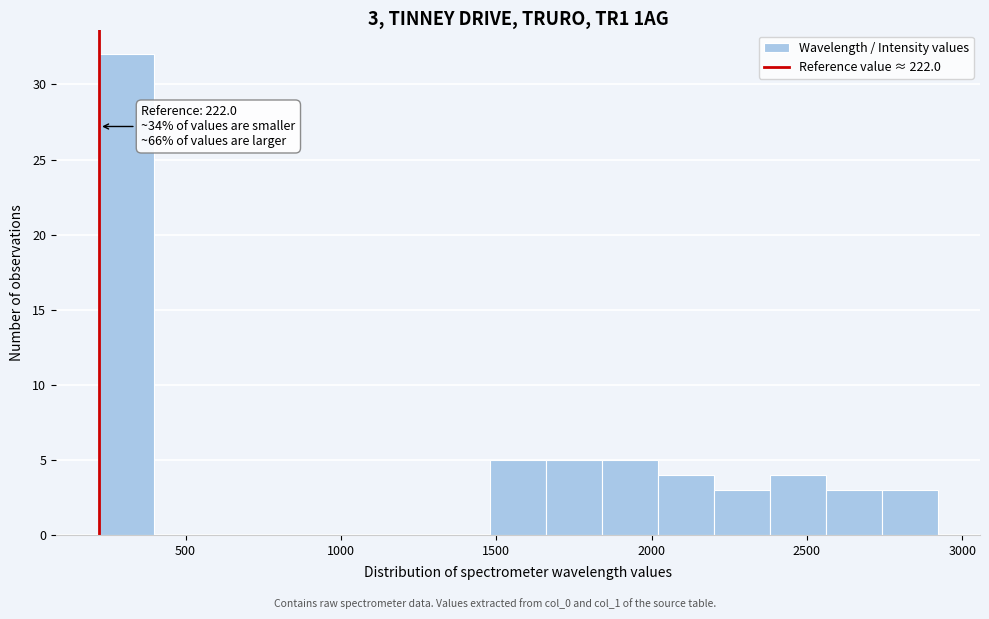

Read against the x-axis, roughly where is the centre of the tallest bar?

300